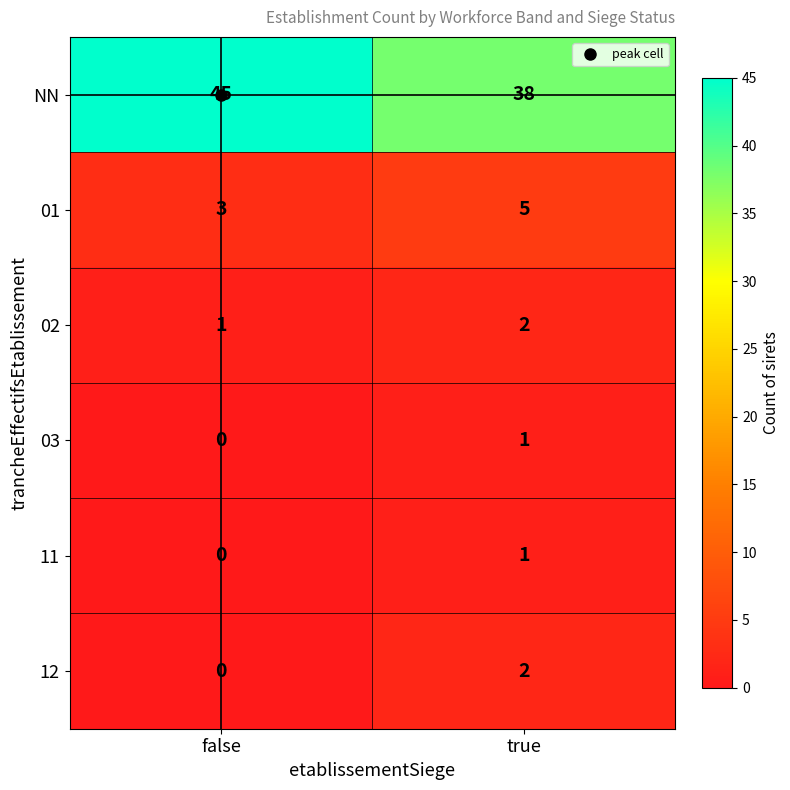

Between false and true, which series saw the biggest shift?

NN